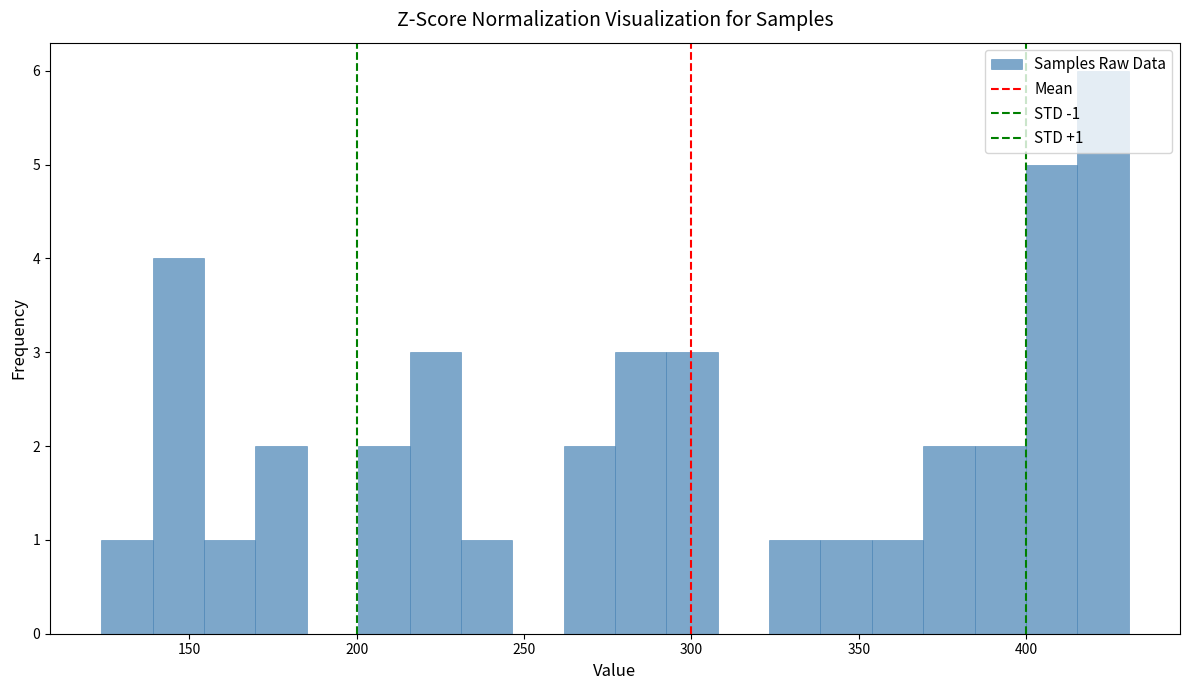

Read against the x-axis, roughly where is the centre of the tallest bar?

425